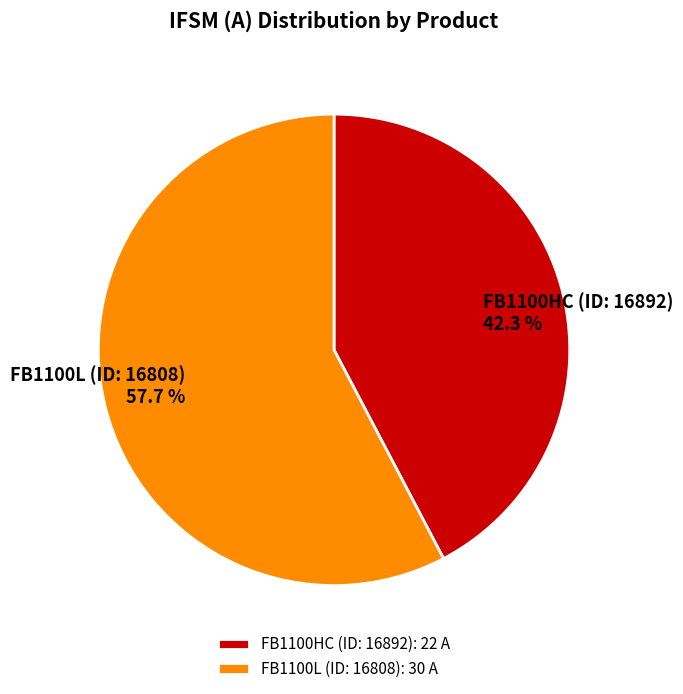

To the nearest percent, what is the difference between the largest and smallest slice percentages?

15%